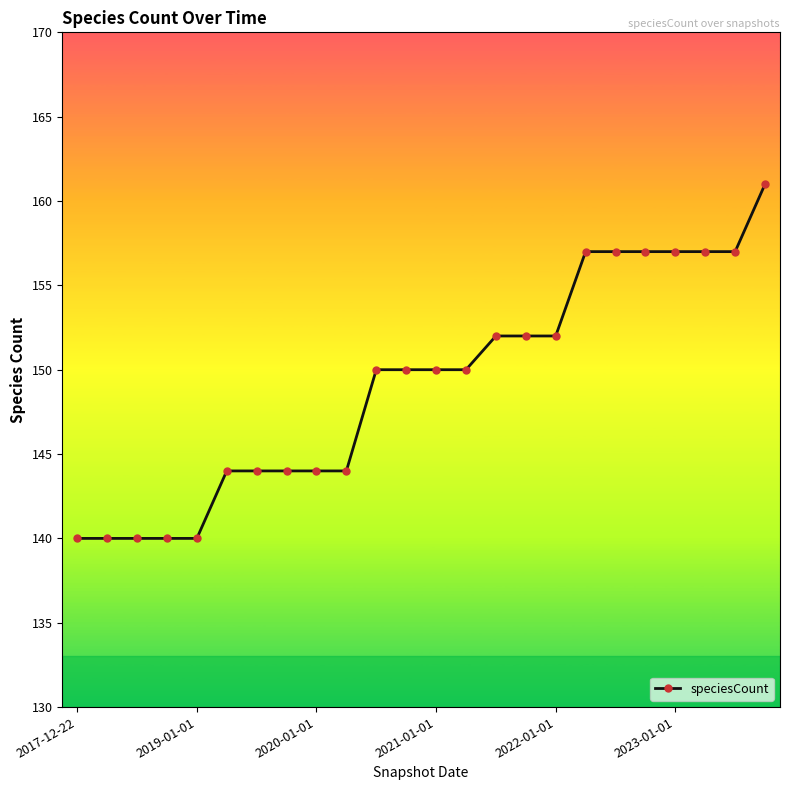

What is the sum of all values?

3579